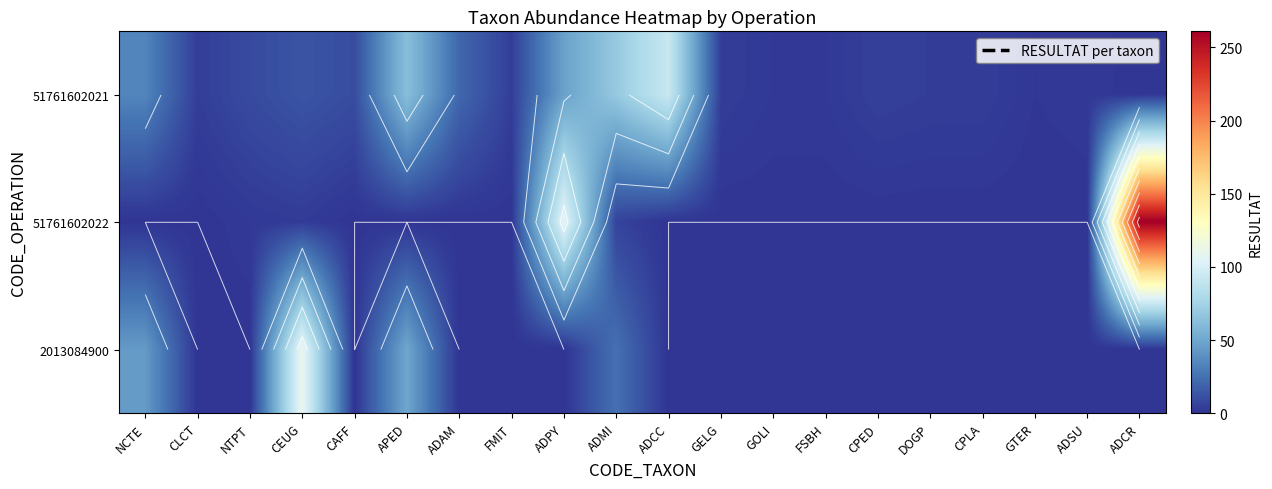

At ADSU, list the series in order from smallest to largest.

51761602022, 2013084900, 51761602021